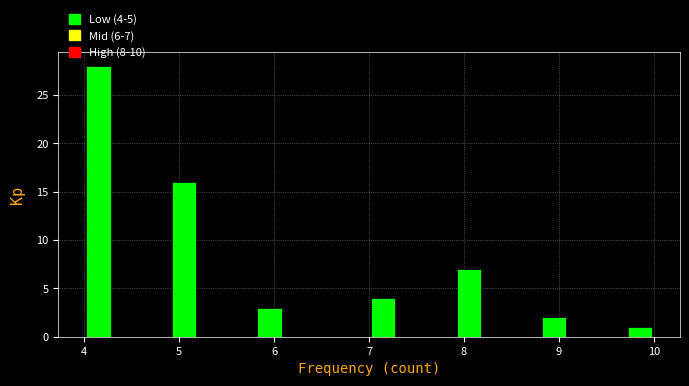

Around what value on the x-axis is the tallest bar? Give the approximate position of its centre, as read against the axis.

4.2